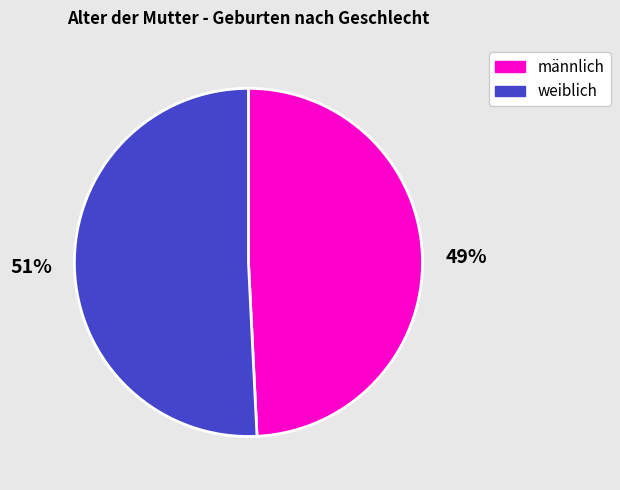

Is there a majority slice in this chart?

Yes